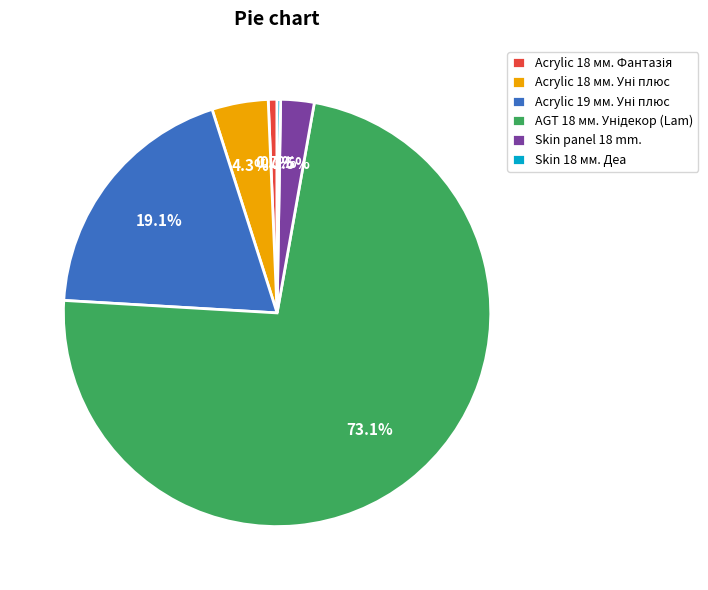

Does any single category account for the majority?

Yes